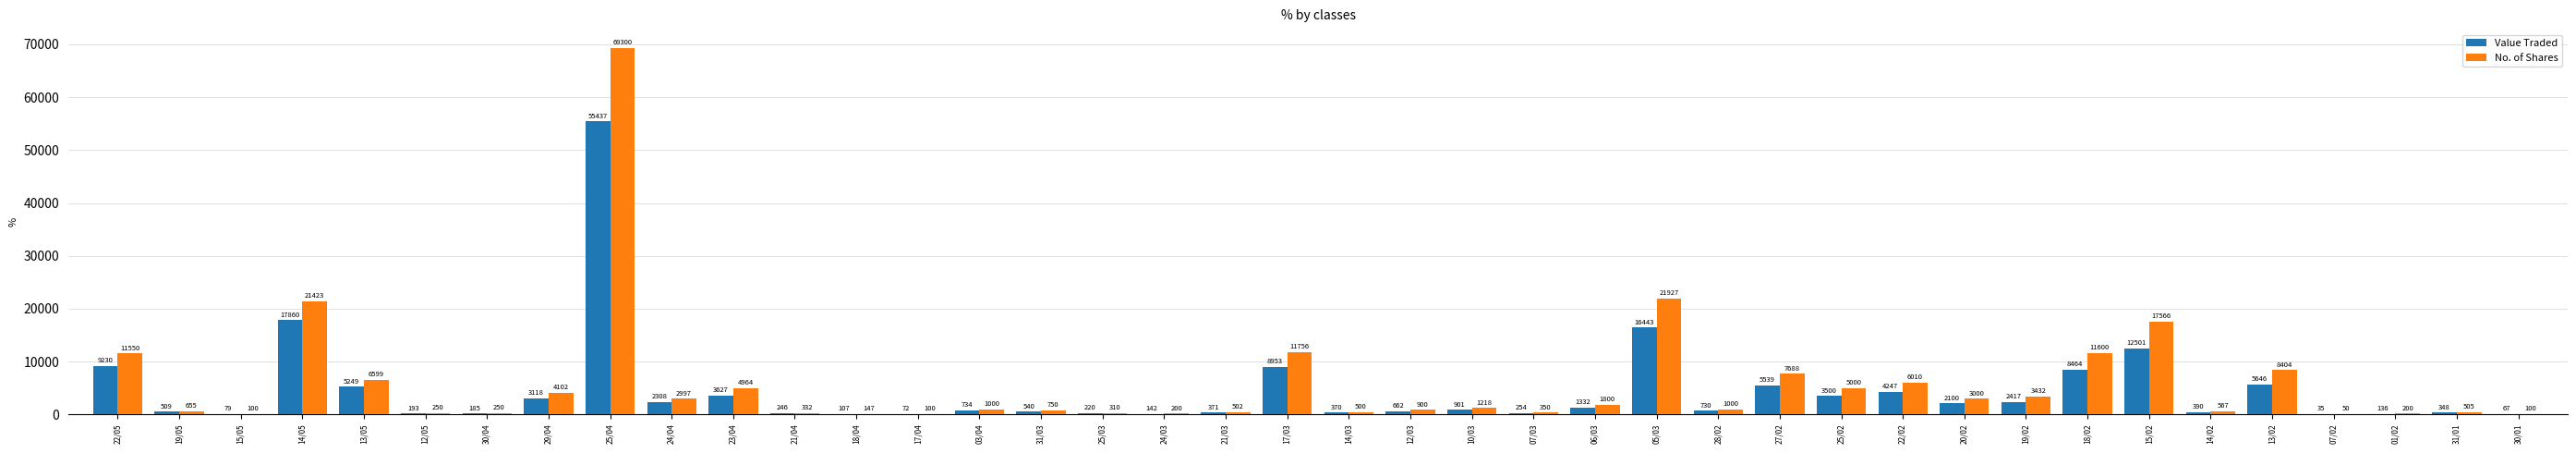

The value of Value Traded at 21/03 is 371. True or false?

True